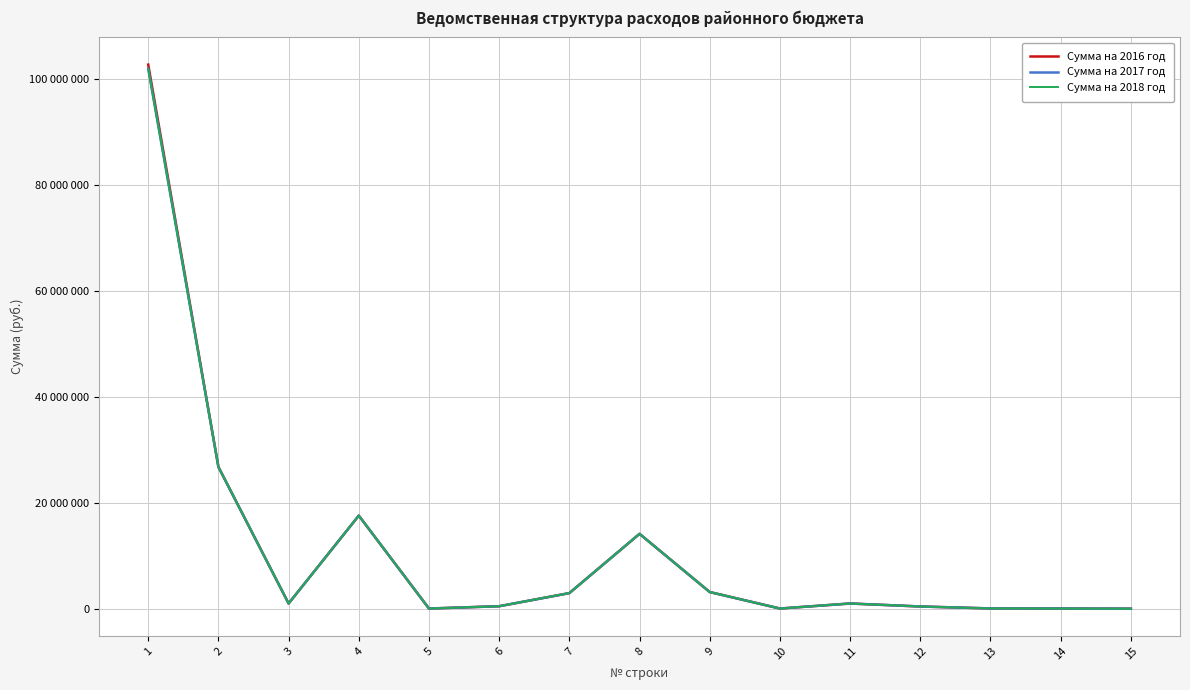

Reading left to right, extract all data points from this chart.

Сумма на 2016 год: 102700700	26763900	982800	17571200	31100	467700	2944000	14128400	3145000	32000	982800	416937	50763	29364	1736
Сумма на 2017 год: 101916900	26754000	982800	17571200	31100	467700	2944000	14128400	3145000	32000	982800	416937	50763	29364	1736
Сумма на 2018 год: 101906600	26754000	982800	17571200	31100	467700	2944000	14128400	3145000	32000	982800	416937	50763	29364	1736